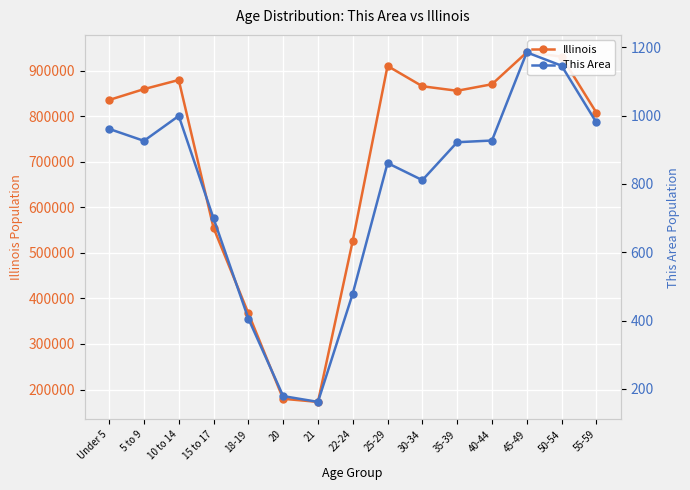

Reading left to right, list all the values displayed in this chart.

Illinois: Under 5=835577	5 to 9=859405	10 to 14=879448	15 to 17=554749	18-19=367343	20=179613	21=172795	22-24=526556	25-29=910273	30-34=865684	35-39=855790	40-44=870100	45-49=940094	50-54=930785	55-59=807778
This Area: Under 5=961	5 to 9=926	10 to 14=999	15 to 17=699	18-19=406	20=179	21=162	22-24=479	25-29=861	30-34=811	35-39=922	40-44=927	45-49=1185	50-54=1146	55-59=980